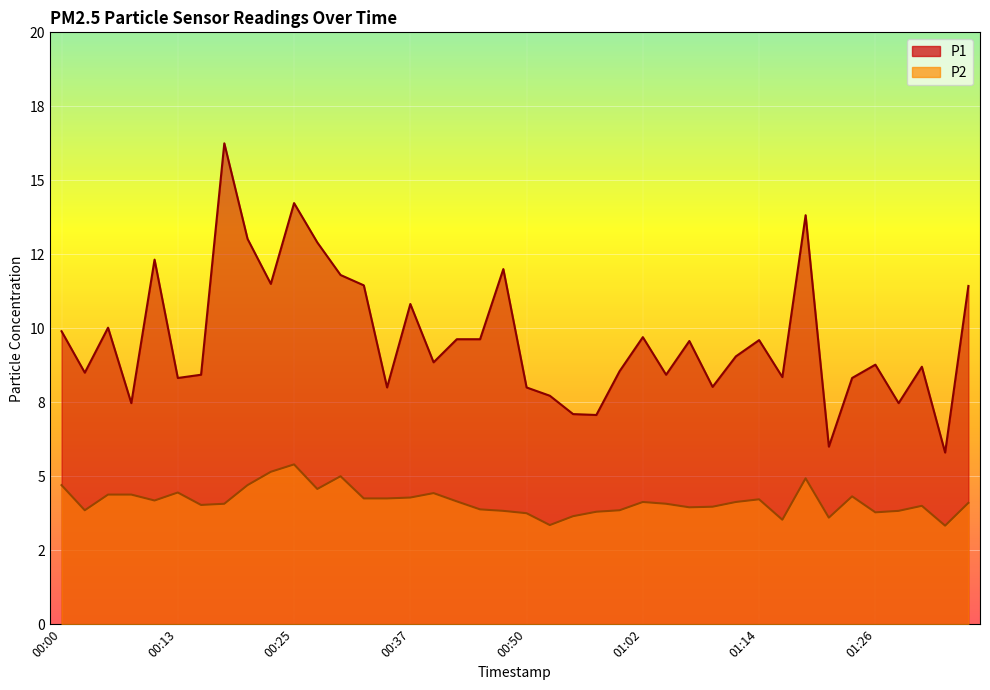

Reading left to right, what are all the values shown in this chart?

P1: 9.9	8.5	10.0	7.5	12.3	8.3	8.4	16.2	13.0	11.5	14.2	12.9	11.8	11.4	8.0	10.8	8.8	9.6	9.6	12.0	8.0	7.7	7.1	7.1	8.6	9.7	8.4	9.6	8.0	9.1	9.6	8.3	13.8	6.0	8.3	8.8	7.5	8.7	5.8	11.4
P2: 4.7	3.9	4.4	4.4	4.2	4.5	4.0	4.1	4.7	5.2	5.4	4.6	5.0	4.2	4.2	4.3	4.4	4.2	3.9	3.8	3.8	3.4	3.6	3.8	3.9	4.1	4.1	4.0	4.0	4.1	4.2	3.5	4.9	3.6	4.3	3.8	3.8	4.0	3.3	4.1